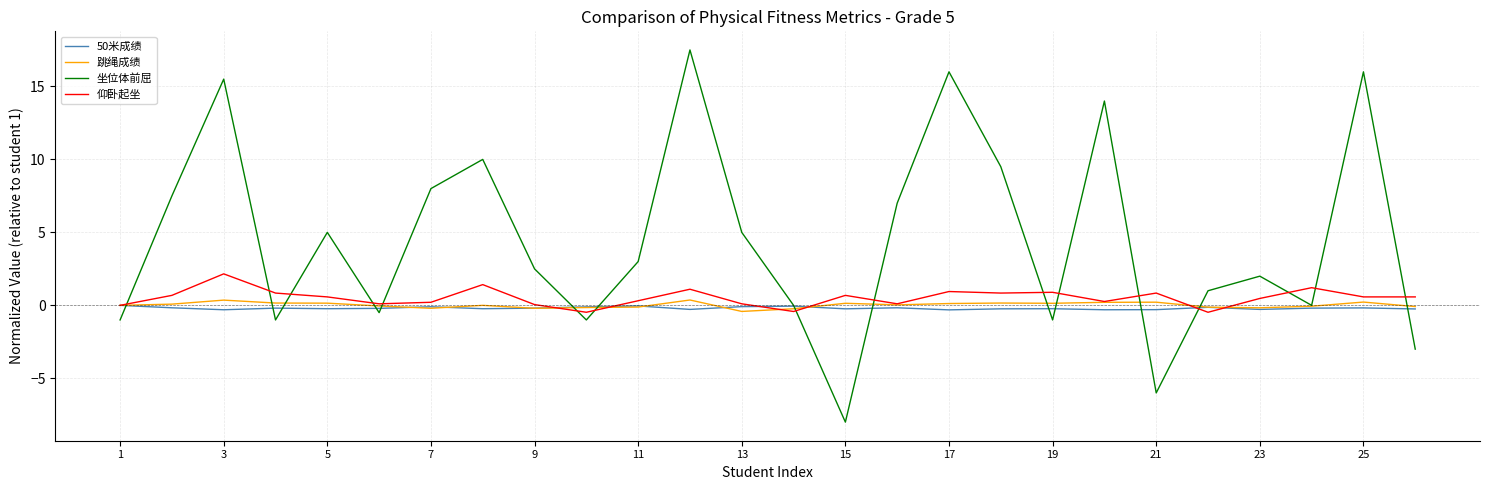

Which series has the largest total across all categories?

坐位体前屈